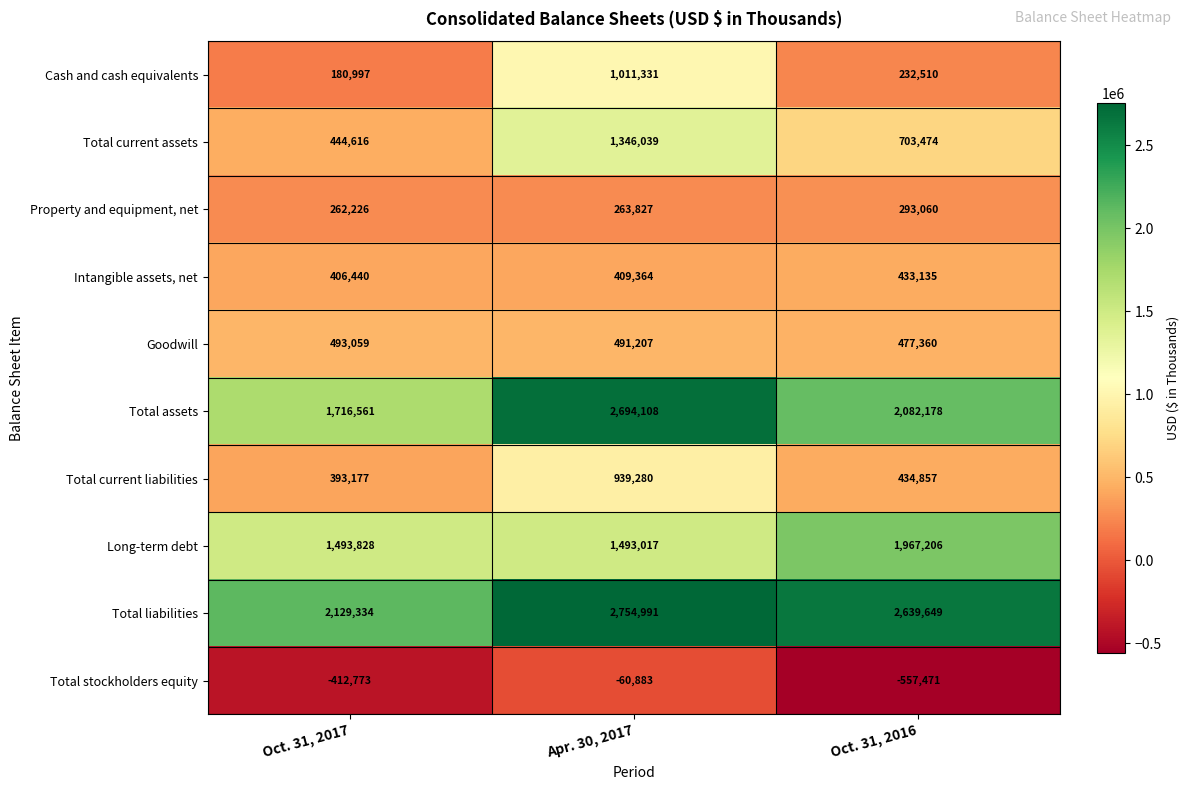

Reading right to left, list all the values displayed in this chart.

Cash and cash equivalents: Oct. 31, 2016=232510	Apr. 30, 2017=1011331	Oct. 31, 2017=180997
Total current assets: Oct. 31, 2016=703474	Apr. 30, 2017=1346039	Oct. 31, 2017=444616
Property and equipment, net: Oct. 31, 2016=293060	Apr. 30, 2017=263827	Oct. 31, 2017=262226
Intangible assets, net: Oct. 31, 2016=433135	Apr. 30, 2017=409364	Oct. 31, 2017=406440
Goodwill: Oct. 31, 2016=477360	Apr. 30, 2017=491207	Oct. 31, 2017=493059
Total assets: Oct. 31, 2016=2082178	Apr. 30, 2017=2694108	Oct. 31, 2017=1716561
Total current liabilities: Oct. 31, 2016=434857	Apr. 30, 2017=939280	Oct. 31, 2017=393177
Long-term debt: Oct. 31, 2016=1967206	Apr. 30, 2017=1493017	Oct. 31, 2017=1493828
Total liabilities: Oct. 31, 2016=2639649	Apr. 30, 2017=2754991	Oct. 31, 2017=2129334
Total stockholders equity: Oct. 31, 2016=-557471	Apr. 30, 2017=-60883	Oct. 31, 2017=-412773